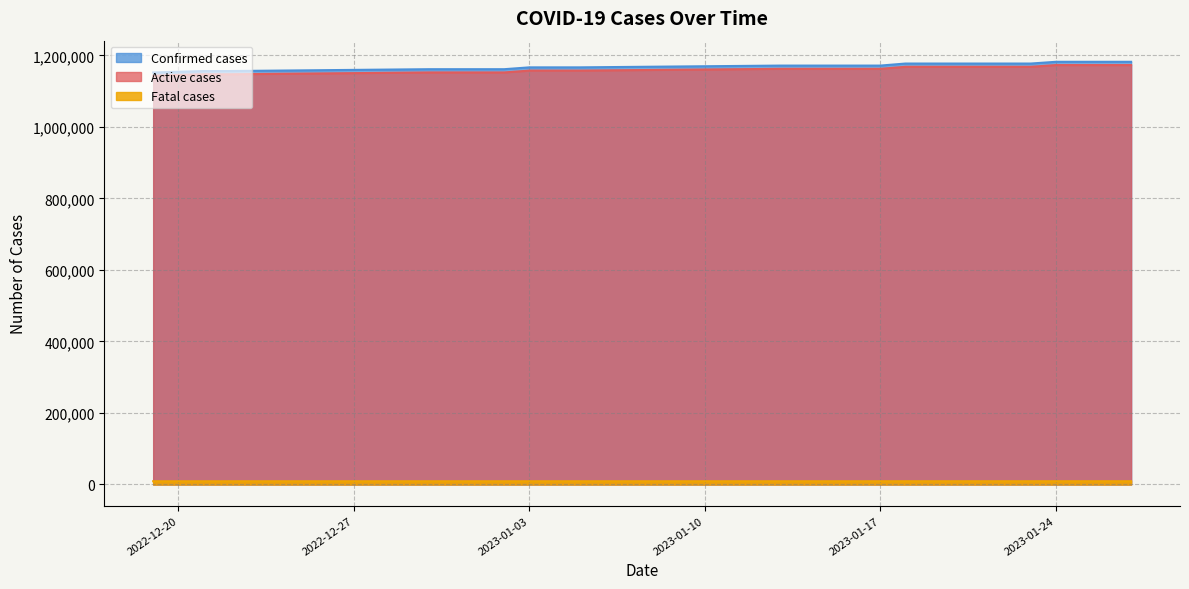

Reading left to right, extract all data points from this chart.

Active cases: 2023-01-27=1173229	2023-01-26=1173229	2023-01-25=1173229	2023-01-24=1173229	2023-01-23=1168391	2023-01-22=1168391	2023-01-21=1168391	2023-01-20=1168391	2023-01-19=1168391	2023-01-18=1168391	2023-01-17=1162698	2023-01-16=1162698	2023-01-15=1162698	2023-01-14=1162698	2023-01-13=1162698	2023-01-05=1157757	2023-01-04=1157757	2023-01-03=1157757	2023-01-02=1152615	2023-01-01=1152615	2022-12-31=1152615	2022-12-30=1152615	2022-12-22=1147438	2022-12-21=1147438	2022-12-19=1143415
Fatal cases: 2023-01-27=9142	2023-01-26=9142	2023-01-25=9142	2023-01-24=9142	2023-01-23=9123	2023-01-22=9123	2023-01-21=9123	2023-01-20=9123	2023-01-19=9123	2023-01-18=9123	2023-01-17=9104	2023-01-16=9104	2023-01-15=9104	2023-01-14=9104	2023-01-13=9104	2023-01-05=9085	2023-01-04=9085	2023-01-03=9085	2023-01-02=9072	2023-01-01=9072	2022-12-31=9072	2022-12-30=9072	2022-12-22=9059	2022-12-21=9059	2022-12-19=9051
Confirmed cases: 2023-01-27=1182371	2023-01-26=1182371	2023-01-25=1182371	2023-01-24=1182371	2023-01-23=1177514	2023-01-22=1177514	2023-01-21=1177514	2023-01-20=1177514	2023-01-19=1177514	2023-01-18=1177514	2023-01-17=1171802	2023-01-16=1171802	2023-01-15=1171802	2023-01-14=1171802	2023-01-13=1171802	2023-01-05=1166842	2023-01-04=1166842	2023-01-03=1166842	2023-01-02=1161687	2023-01-01=1161687	2022-12-31=1161687	2022-12-30=1161687	2022-12-22=1156497	2022-12-21=1156497	2022-12-19=1152466